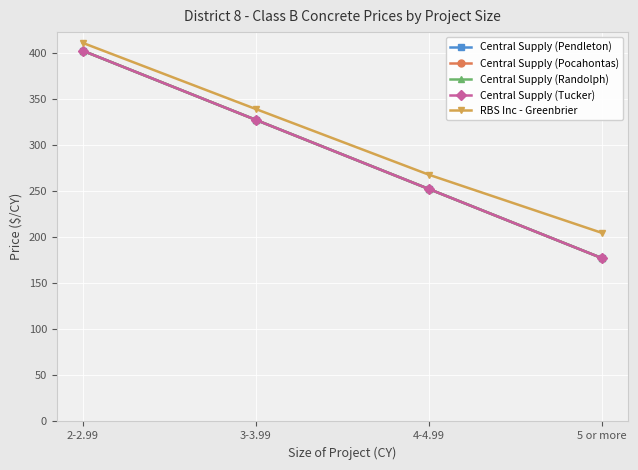

Does the chart have visible grid lines?

Yes